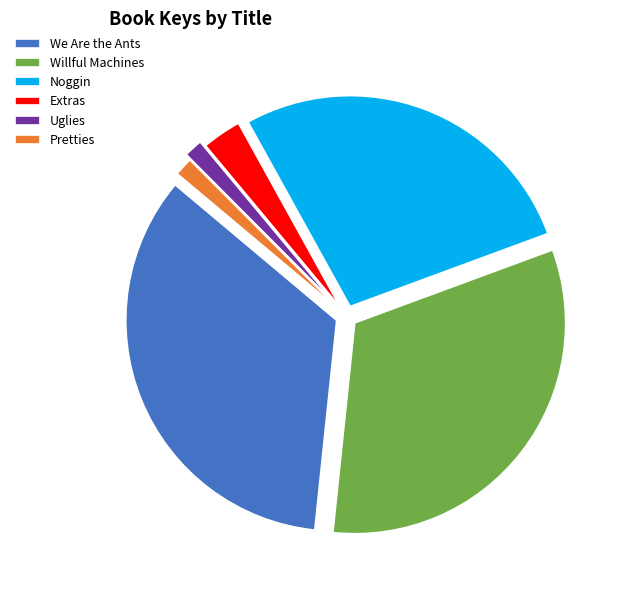

True or false: Willful Machines accounts for 32% of the total.

True